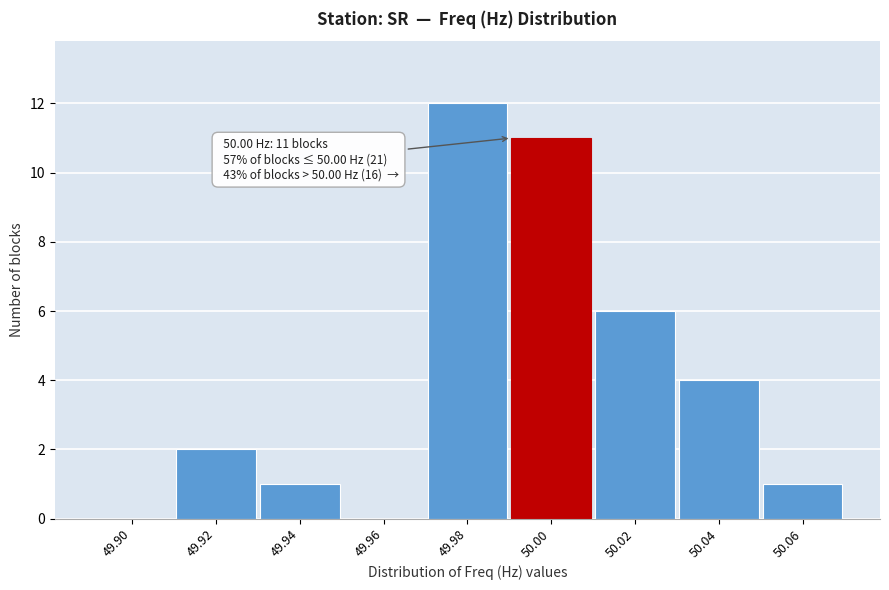

Reading right to left, what are all the values shown in this chart?

50.06=1	50.04=4	50.02=6	50.00=11	49.98=12	49.96=0	49.94=1	49.92=2	49.90=0